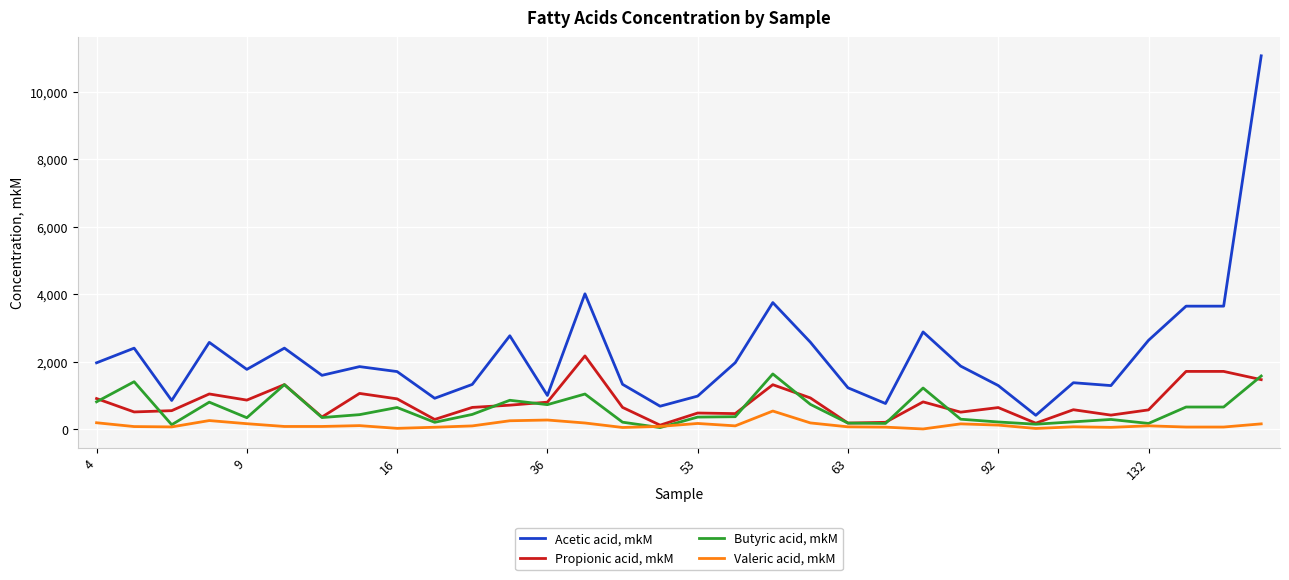

List the series in order of their peak value, highest first.

Acetic acid, mkM, Propionic acid, mkM, Butyric acid, mkM, Valeric acid, mkM